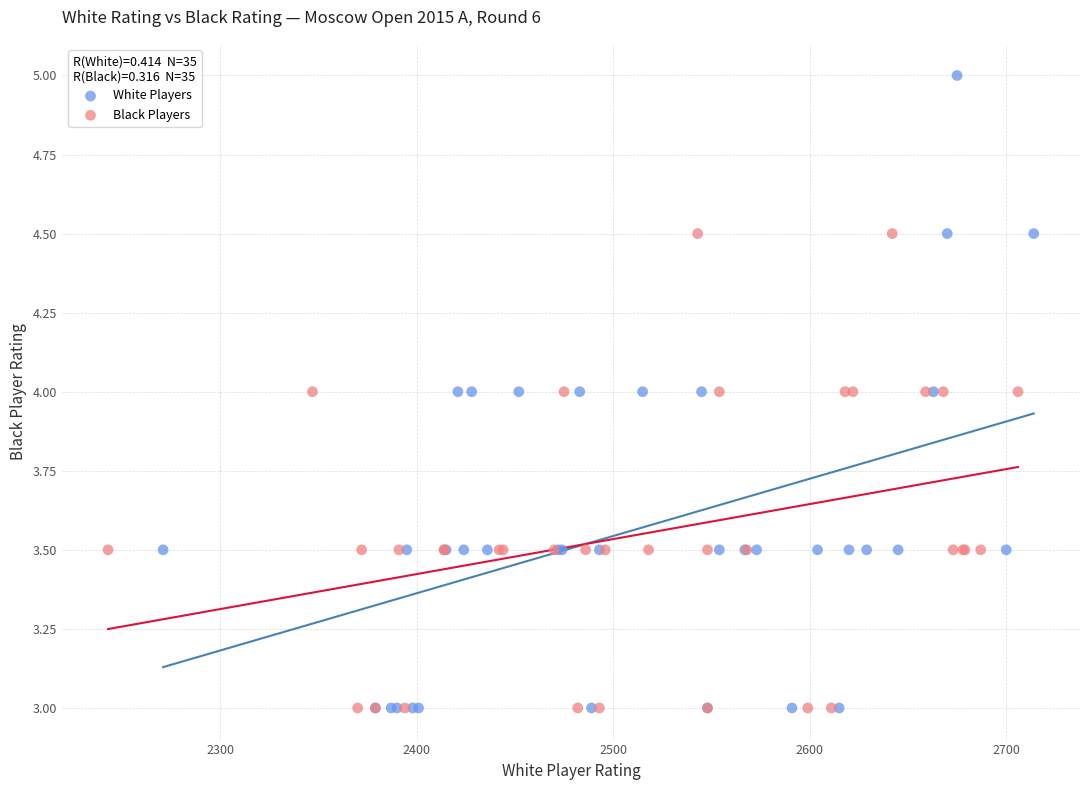

What are all the series names shown in the legend?

White Players, Black Players